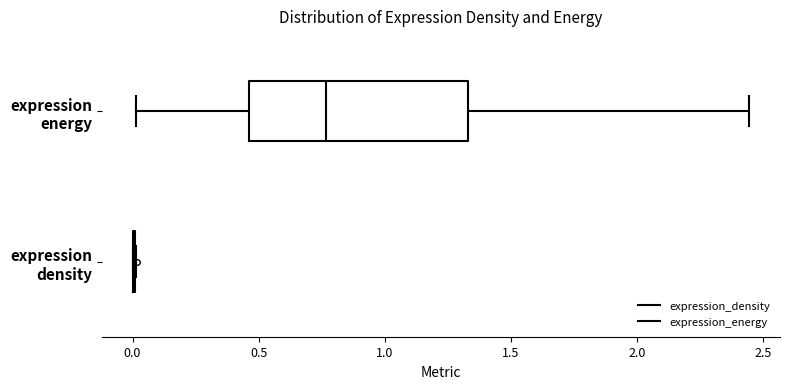

Which box is the widest, from its left edge to its right edge?

expression energy